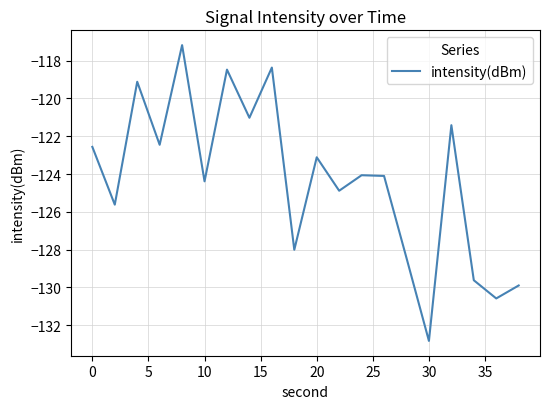

What is the minimum value shown in the chart?

-132.8